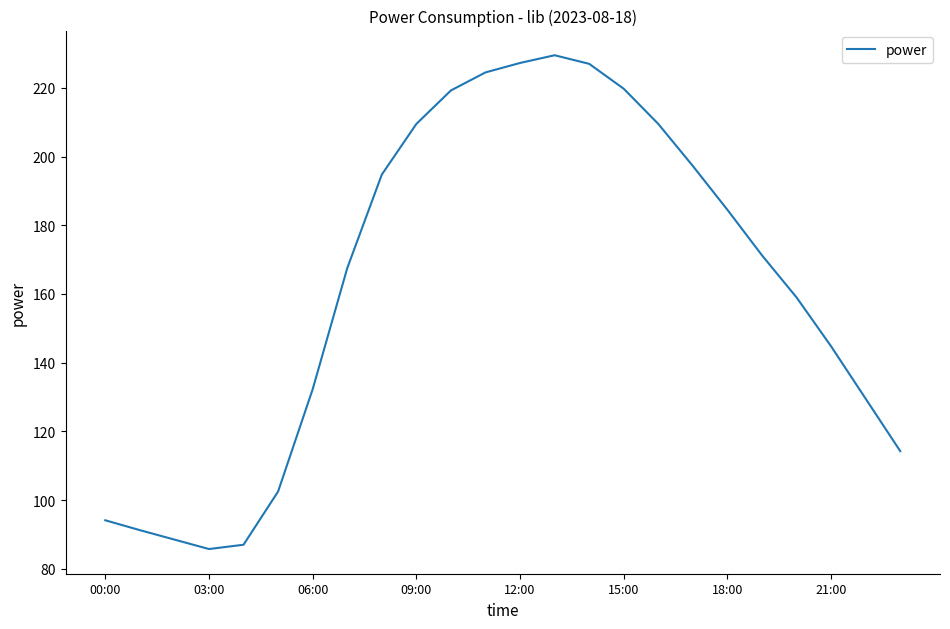

What is the smallest value displayed?

85.8